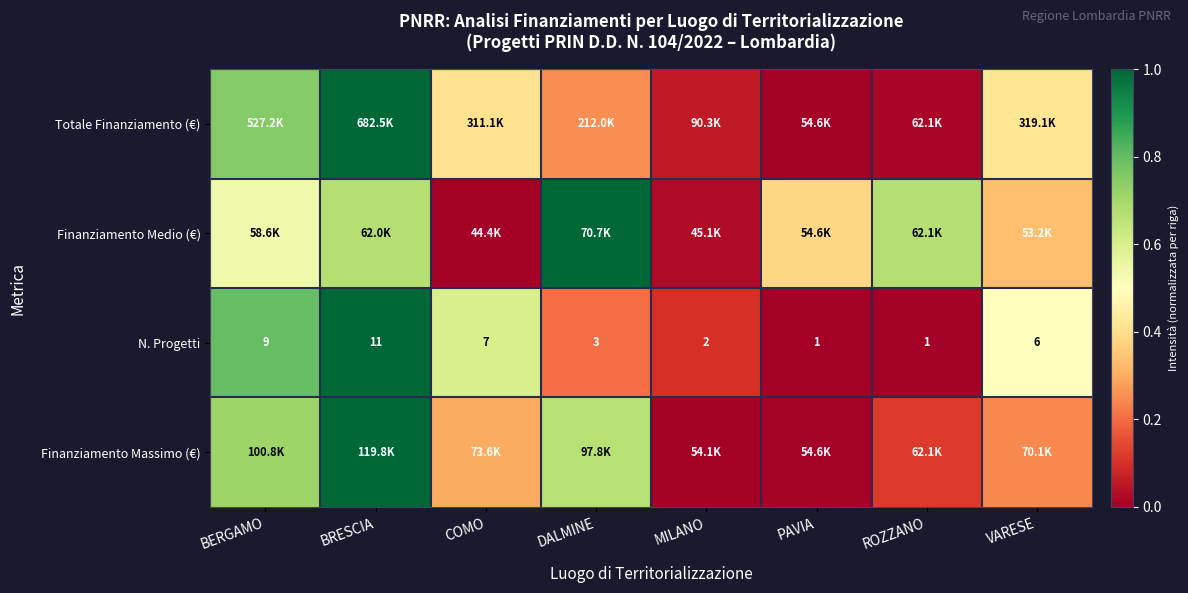

The value of N. Progetti at ROZZANO is -0.7. True or false?

False